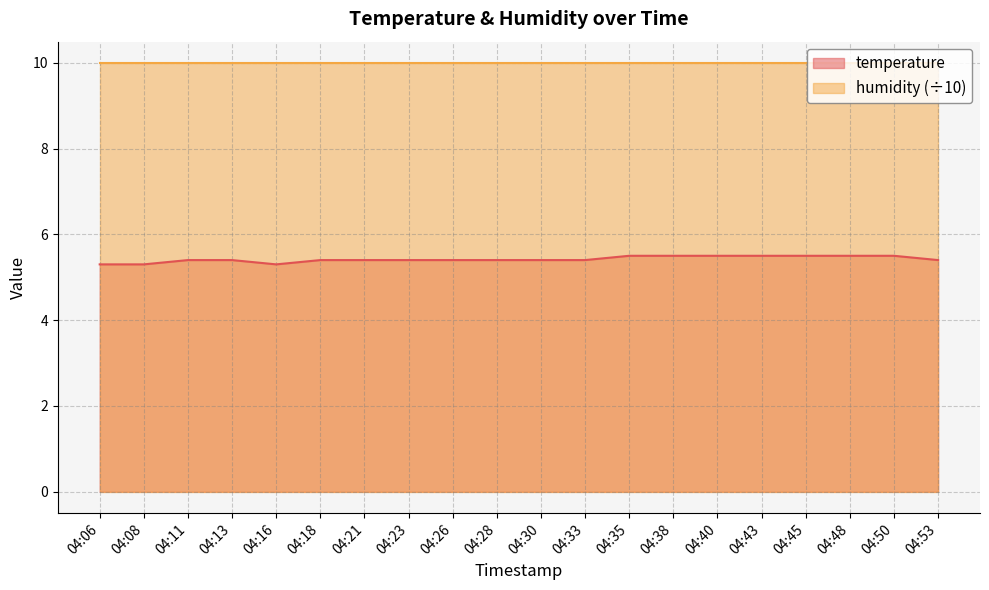

How many values are between 5 and 6?

20